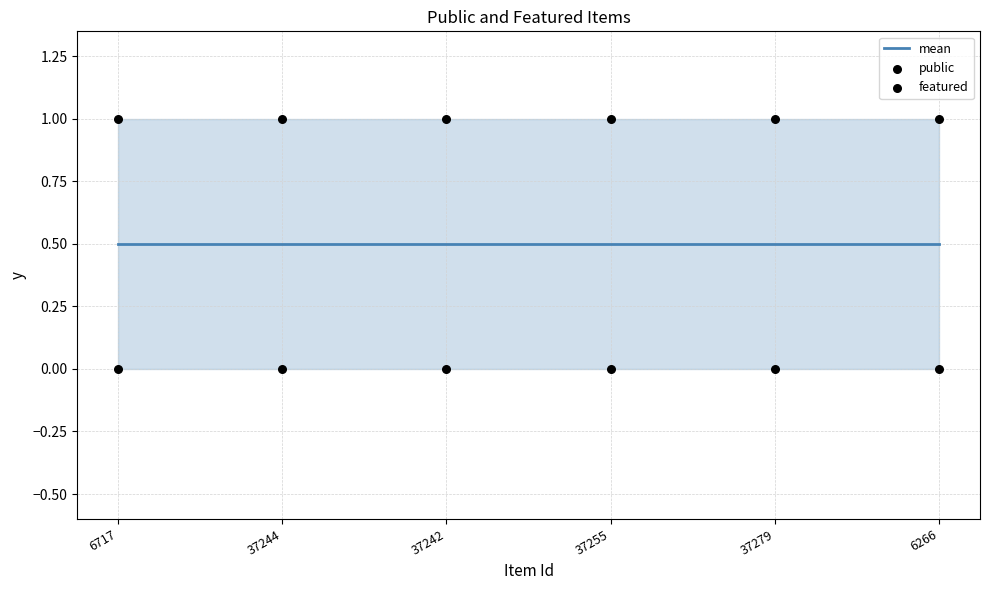

Which series has the largest total across all categories?

public